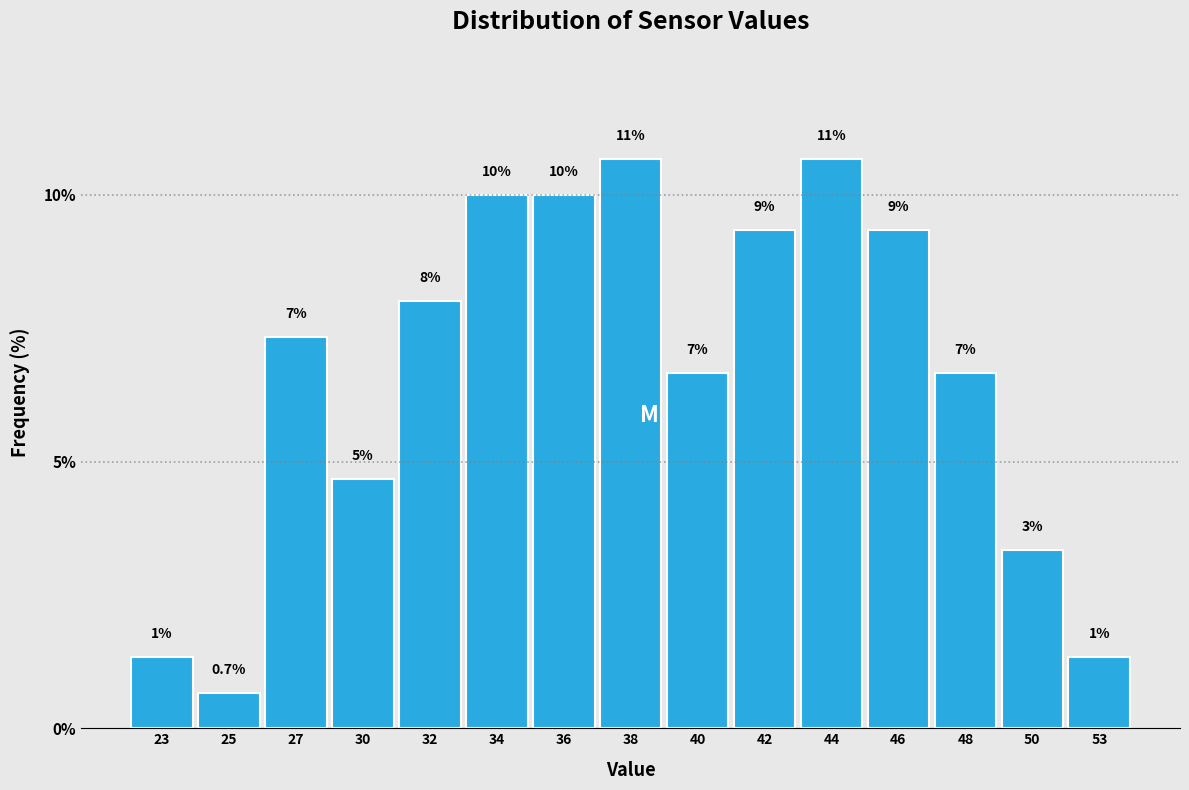

Does the chart contain any negative values?

No